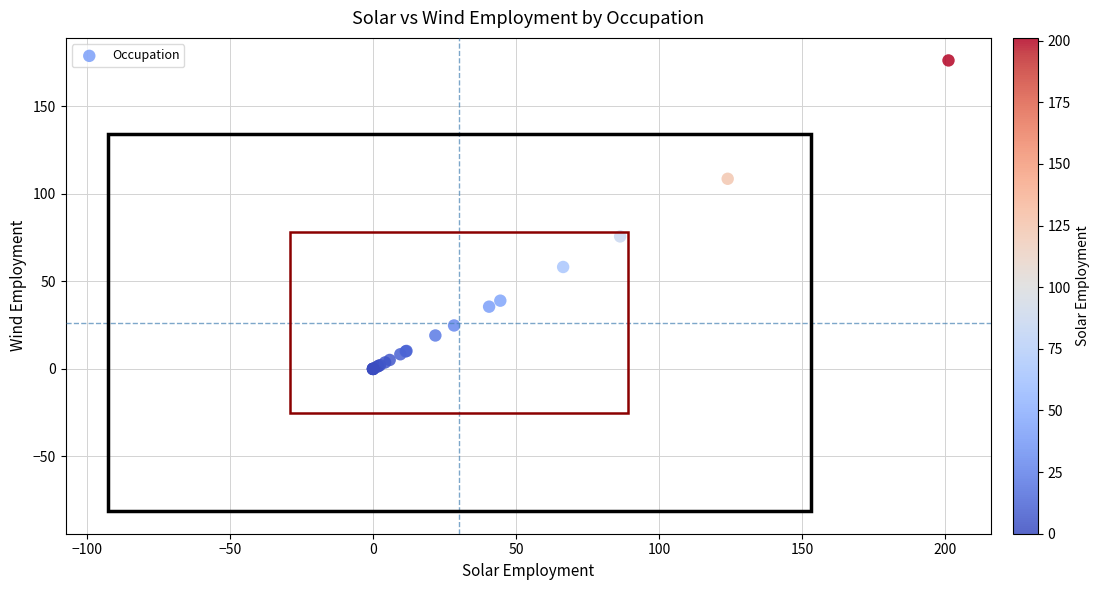

What Y value in the scatter plot is closest to 88?

75.7